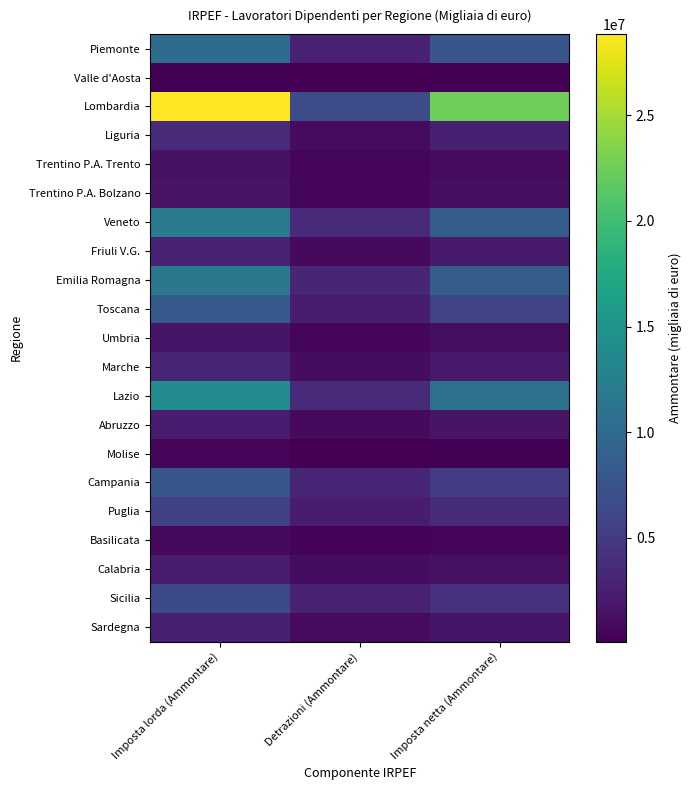

Which has a higher value, Imposta lorda (Ammontare) or Detrazioni (Ammontare)?

Imposta lorda (Ammontare)